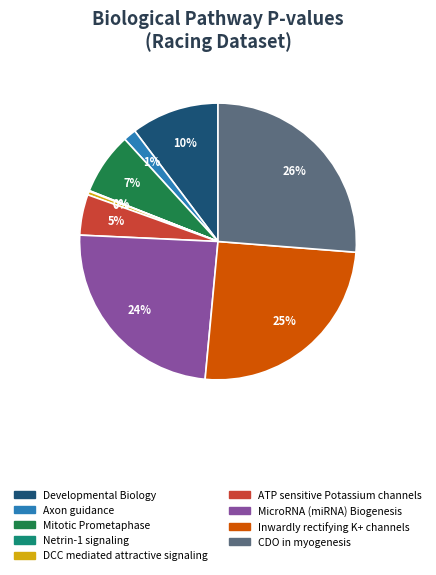

To the nearest percent, what portion does MicroRNA (miRNA) Biogenesis represent?

24%